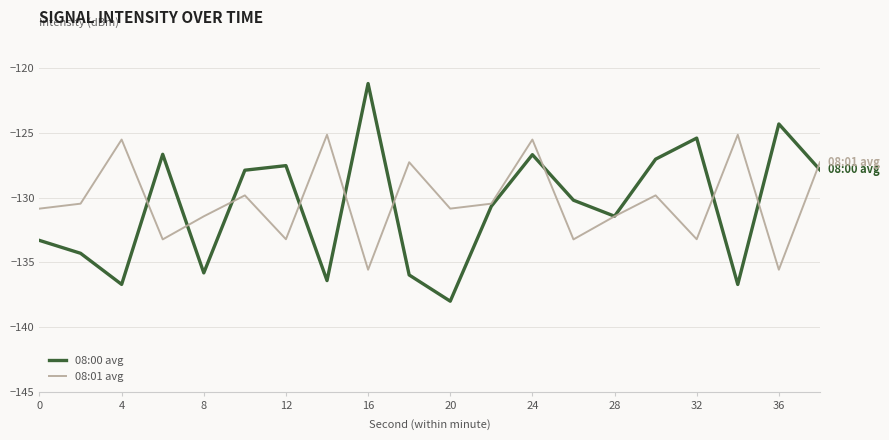

What is the minimum value shown in the chart?

-138.0